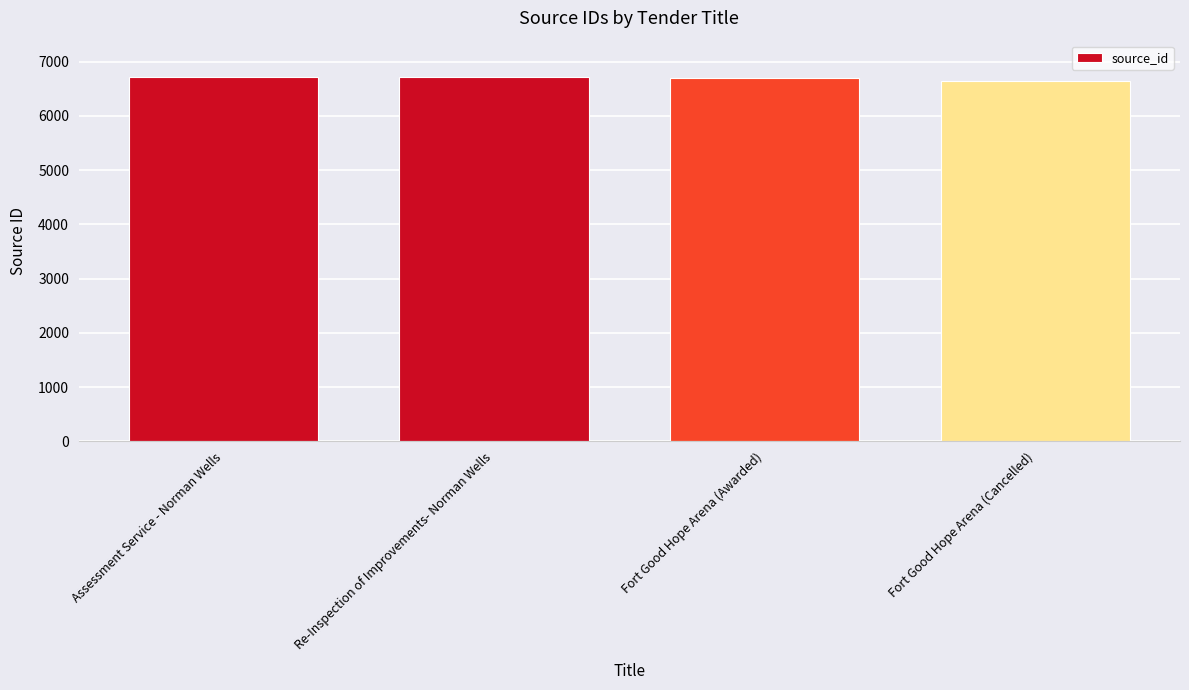

True or false: the data shows 6716 at Re-Inspection of Improvements- Norman Wells.

True